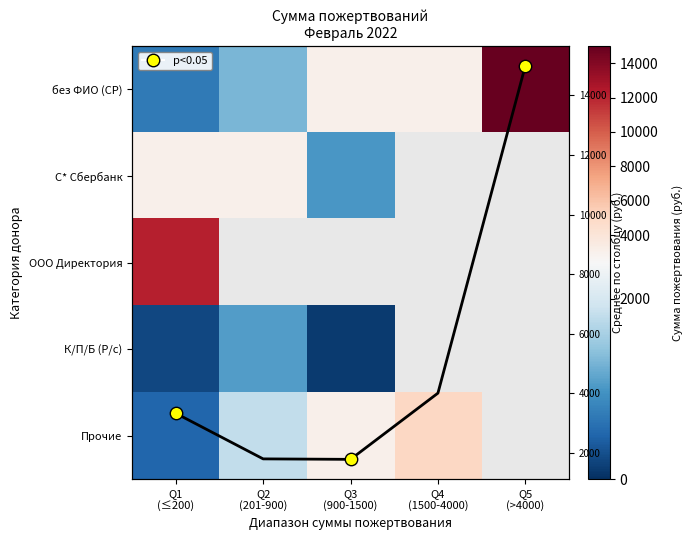

Which category has the highest value across all series?

Q5
(>4000)